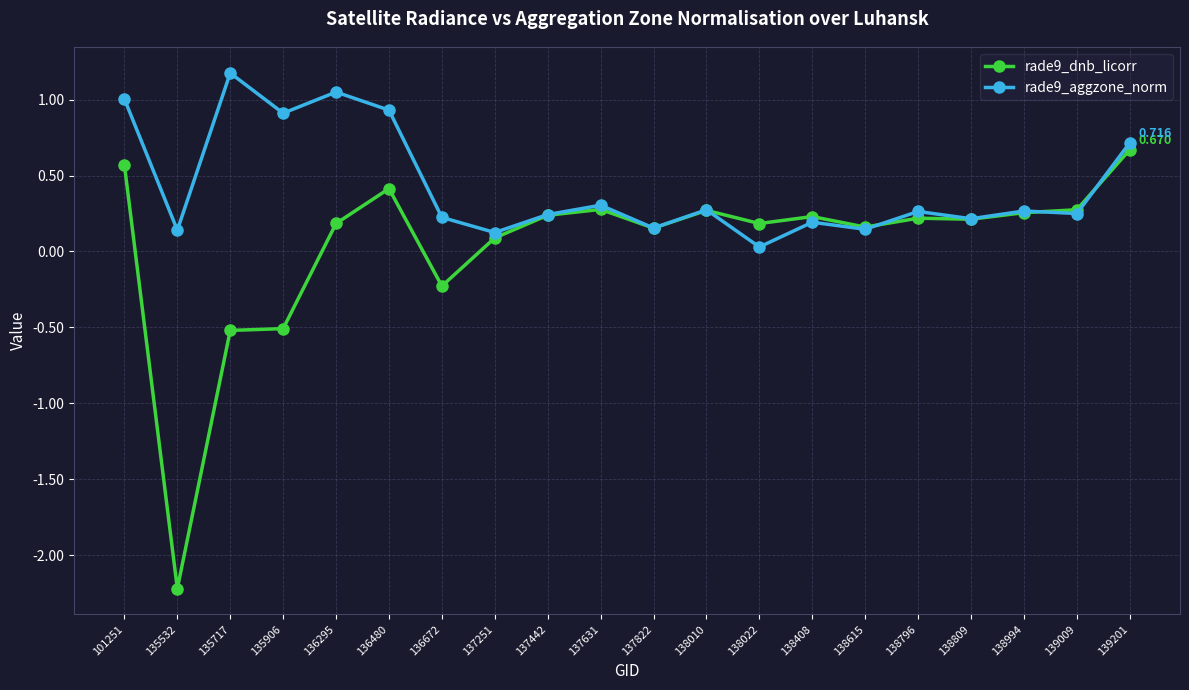

Which series has the largest range (max minus min)?

rade9_dnb_licorr